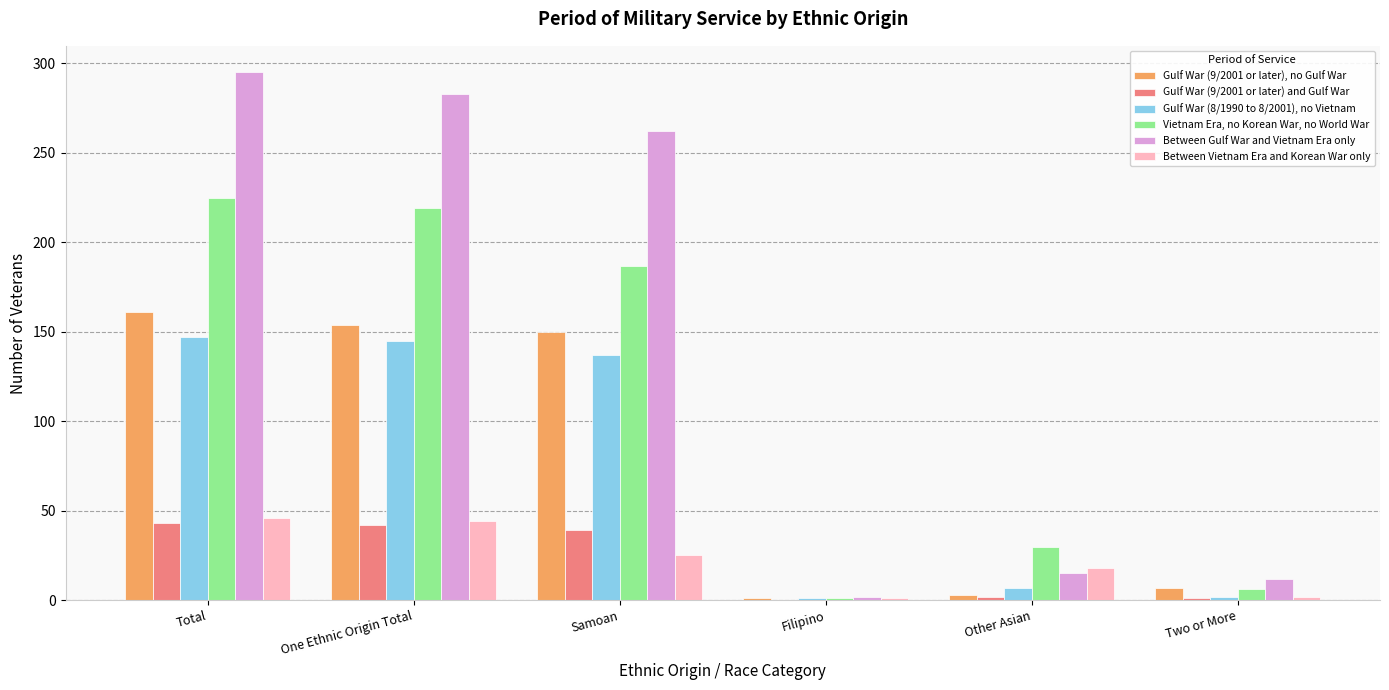

What is the highest value of the Between Gulf War and Vietnam Era only series?

295